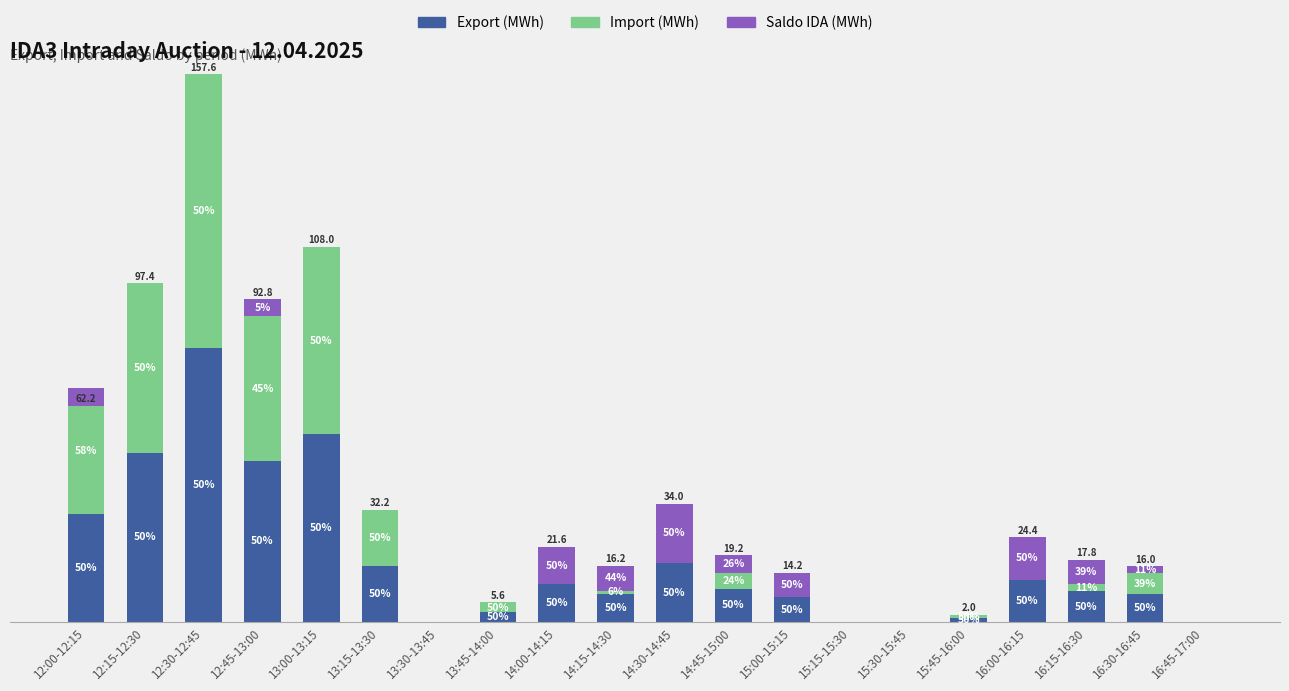

Rank the series by their average value, from lowest to highest.

Saldo IDA (MWh), Import (MWh), Export (MWh)